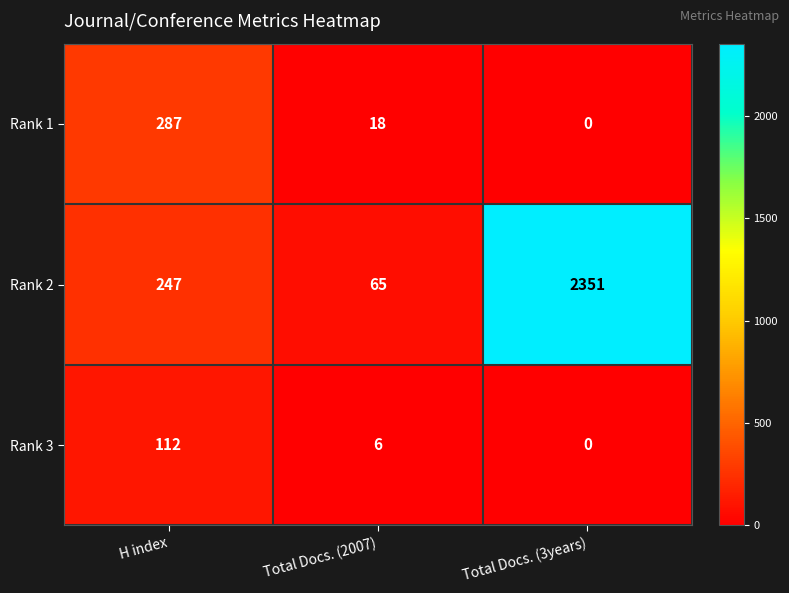

What value does the Rank 1 series have at Total Docs. (2007), to the nearest 5?

20